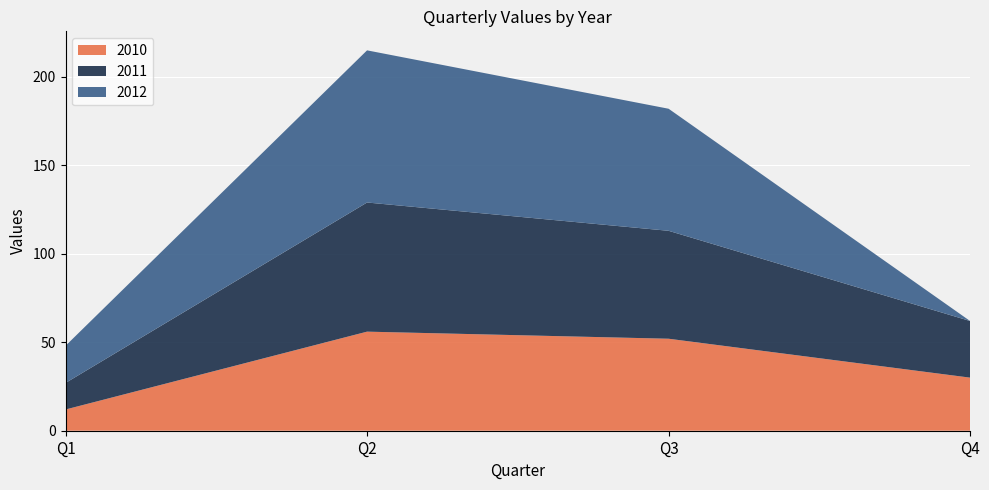

Reading right to left, extract all data points from this chart.

2010: Q4=30	Q3=52	Q2=56	Q1=12
2011: Q4=32	Q3=61	Q2=73	Q1=15
2012: Q4=0	Q3=69	Q2=86	Q1=21